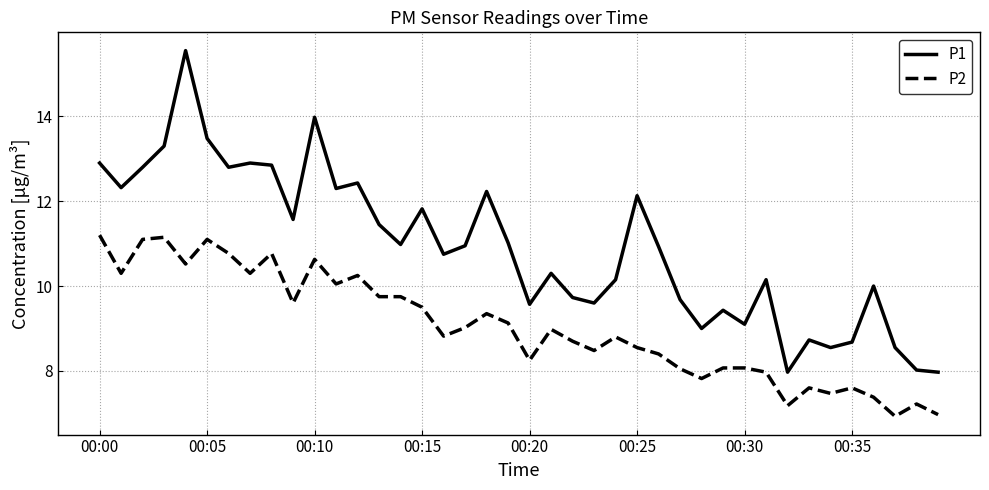

What are all the series names shown in the legend?

P1, P2